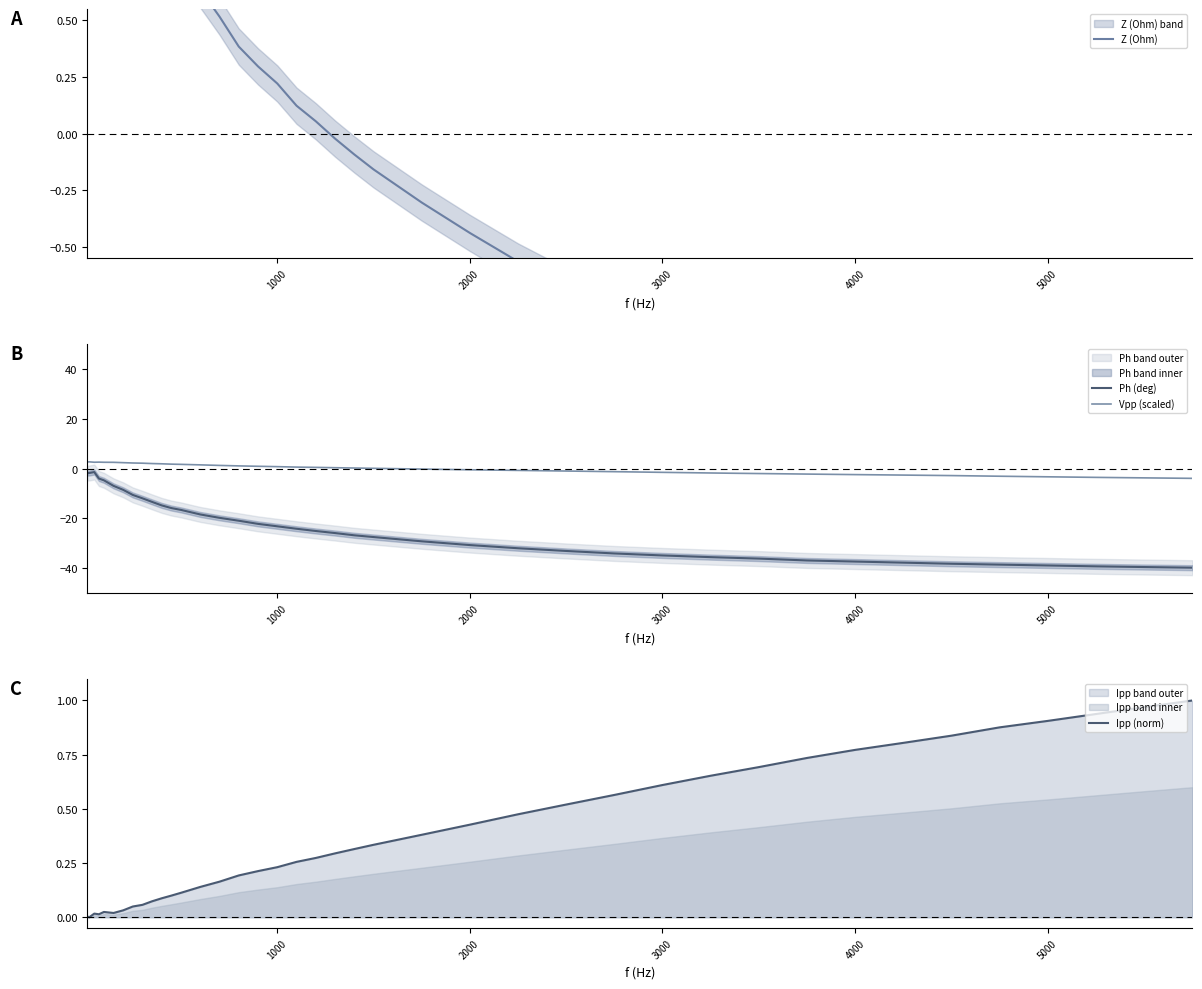

At how many categories does at least one series exceed -17?

40